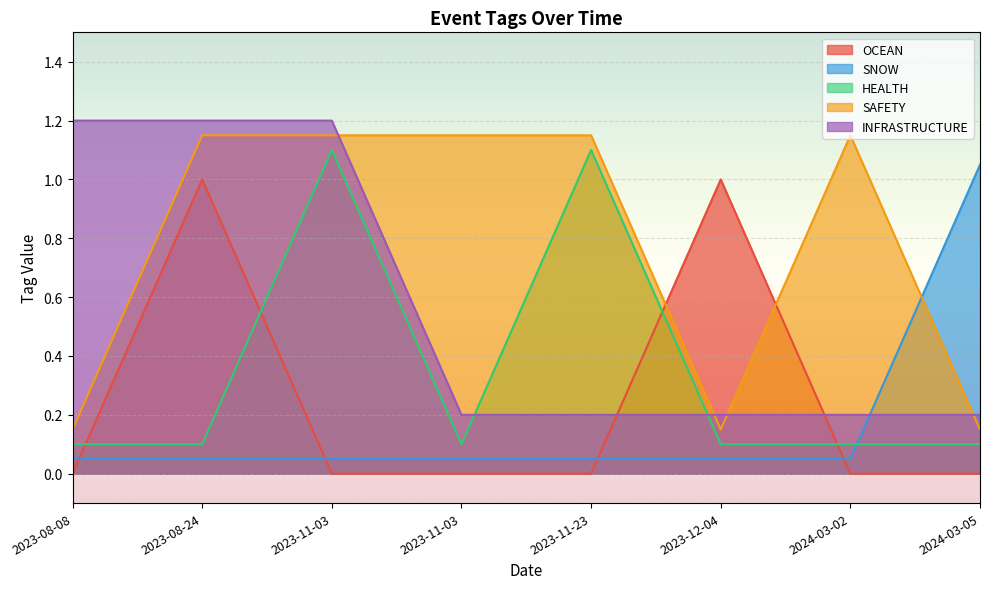

How many interior local peaks does the SAFETY series have?

1